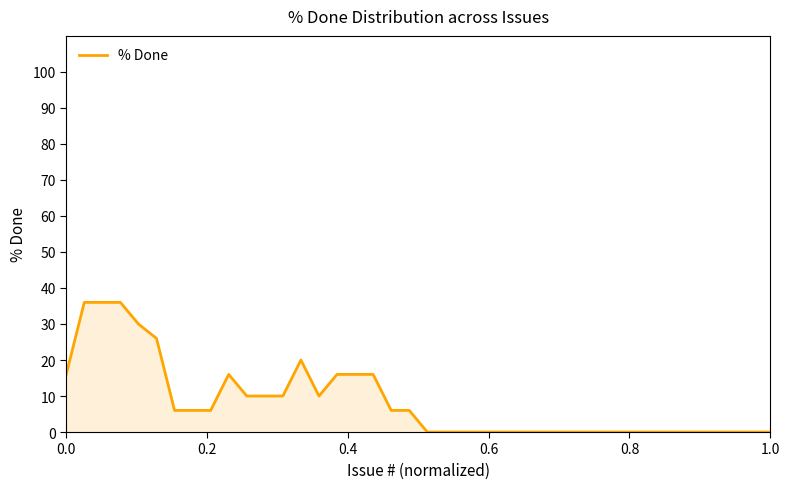

What is the greatest value displayed?

36